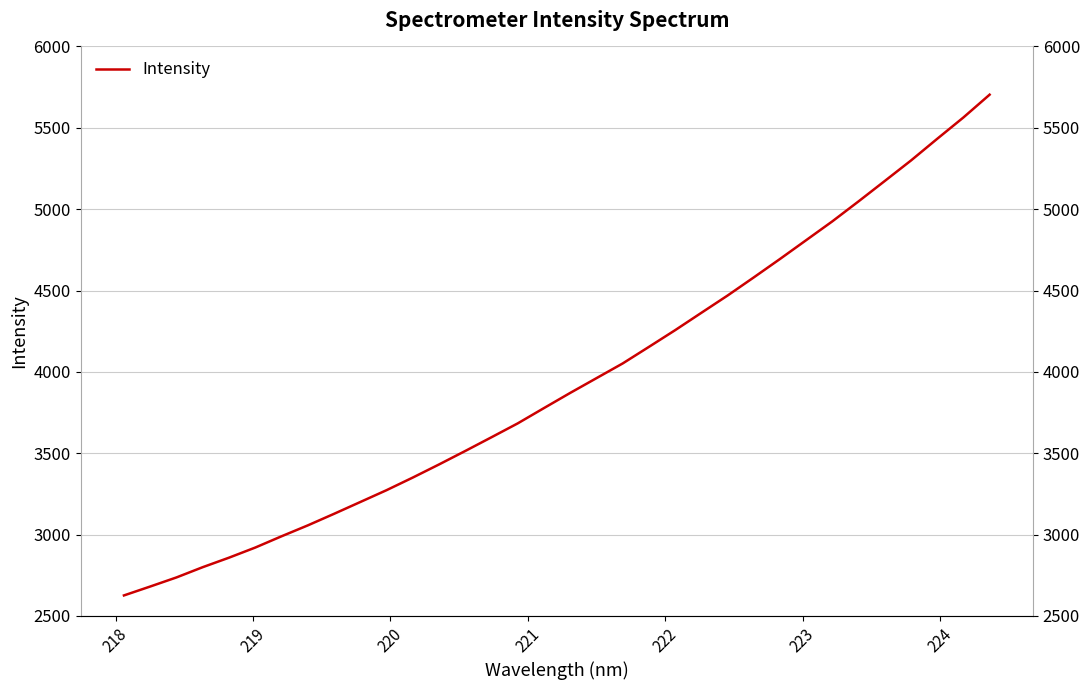

Count the number of data series in this chart.

1